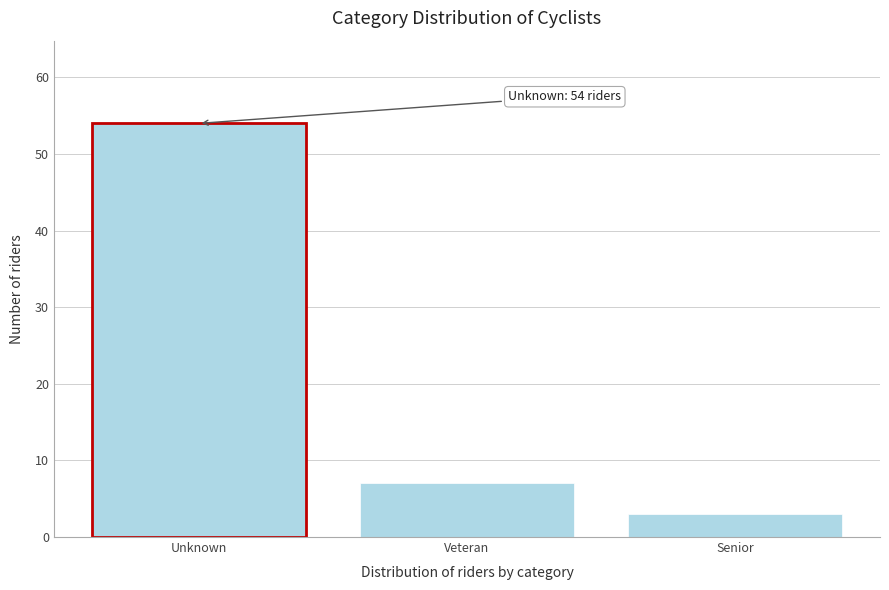

Reading left to right, what are all the values shown in this chart?

Unknown=54	Veteran=7	Senior=3